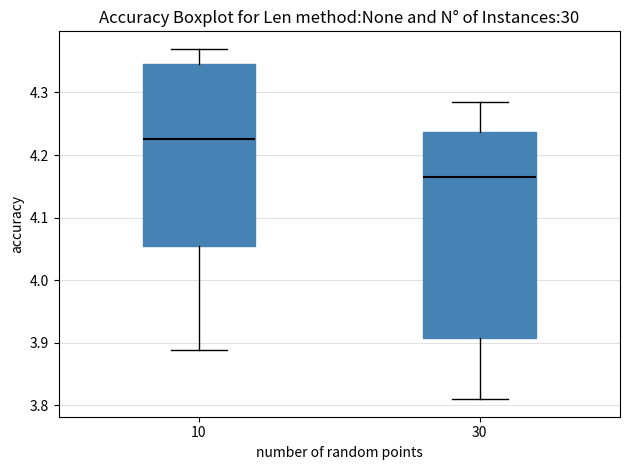

Reading left to right, transcribe this box plot: for each box, give where its median line is, the range the box spans, and where its two whiskers end, as read against the y-axis. The values are not printed on the chart, so give them approximately, as read against the axis.

10: median 4.23, box 4.05 to 4.35, whiskers 3.89 to 4.37
30: median 4.17, box 3.91 to 4.24, whiskers 3.81 to 4.29